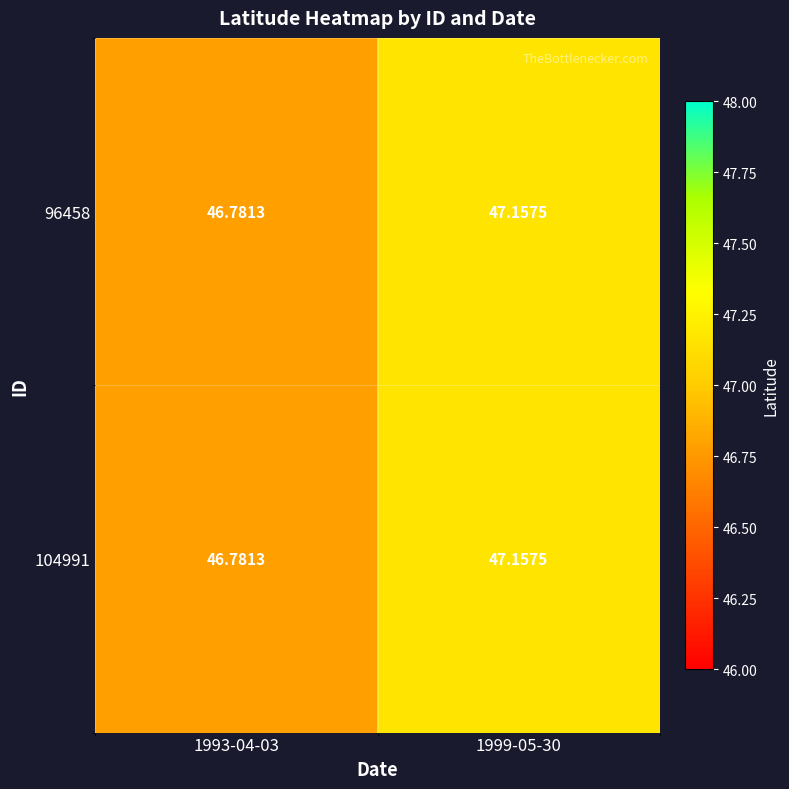

Is the value of 104991 at 1999-05-30 greater than the value of 96458 at 1993-04-03?

Yes